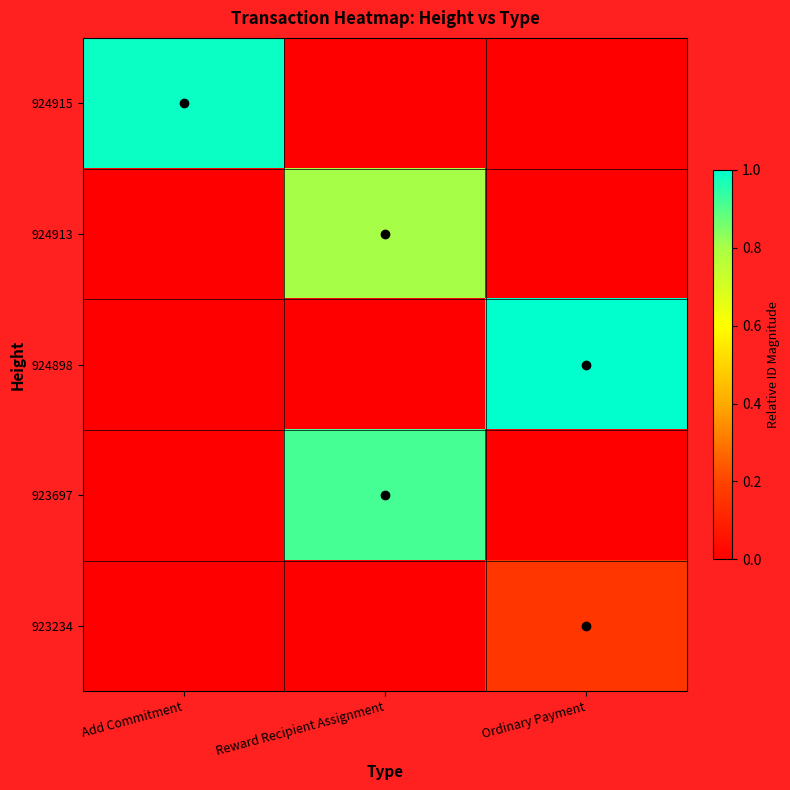

How many series are shown in this chart?

5